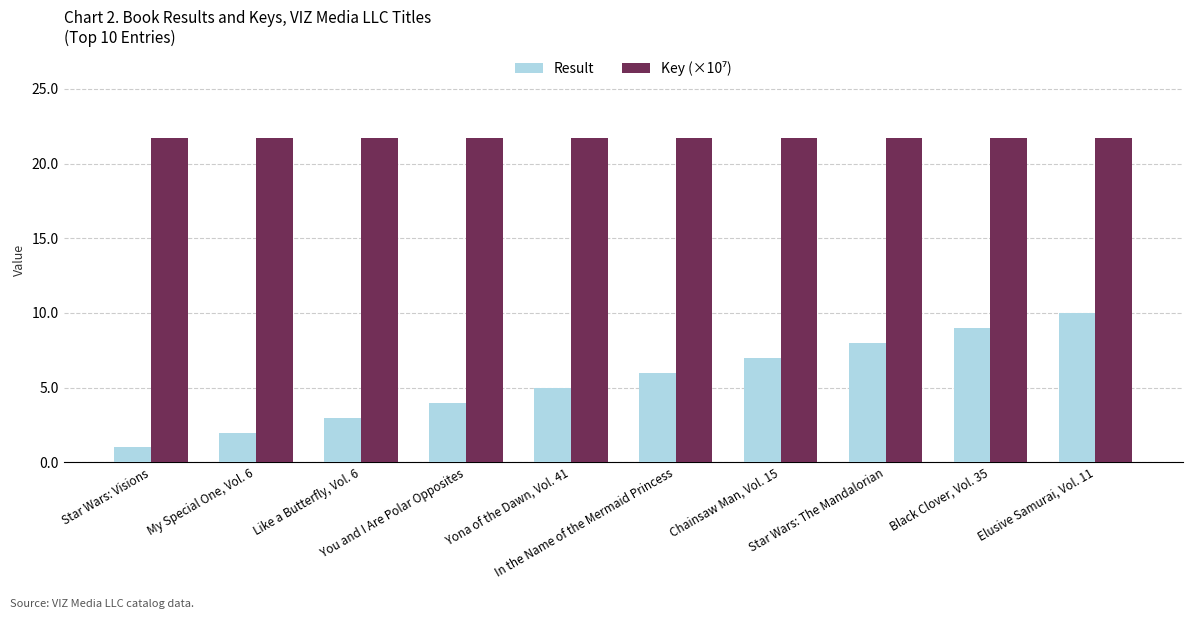

The Result series shows 7.9 at Yona of the Dawn, Vol. 41. True or false?

False